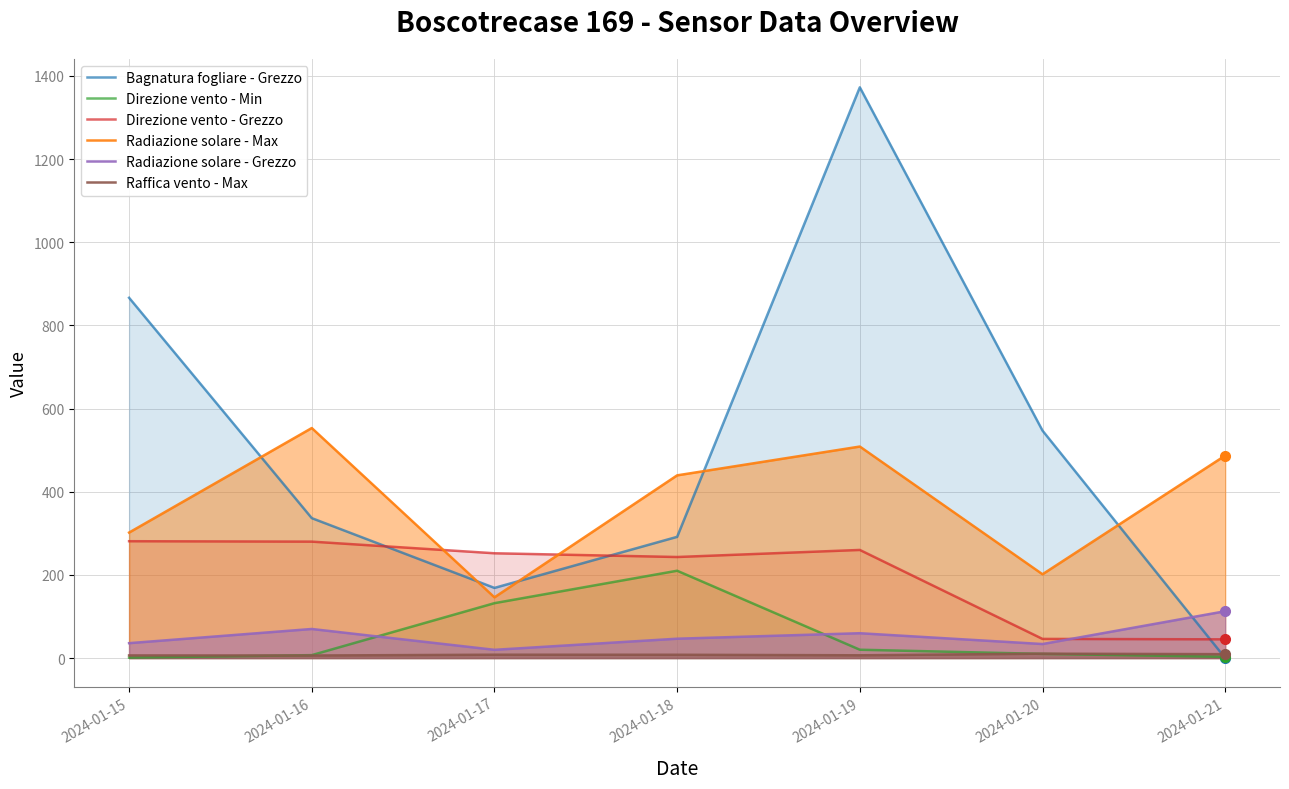

True or false: Radiazione solare - Max and Raffica vento - Max intersect in this chart.

False